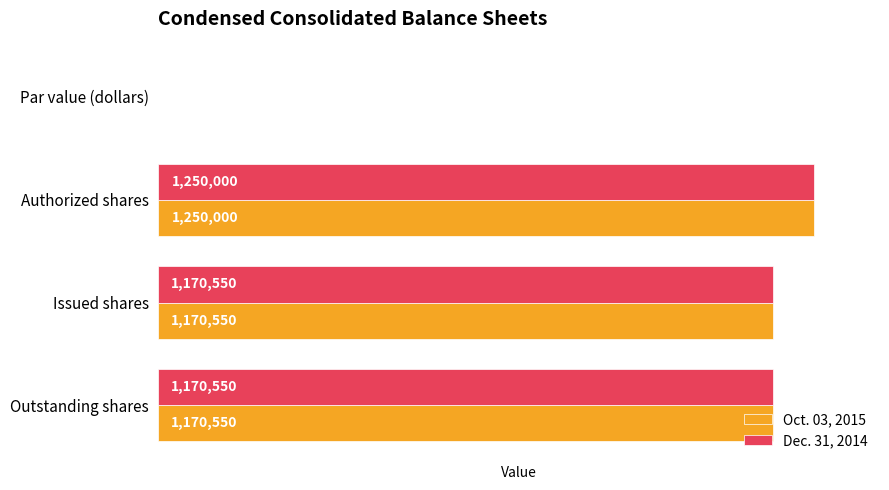

How many categories are shown in the chart?

4